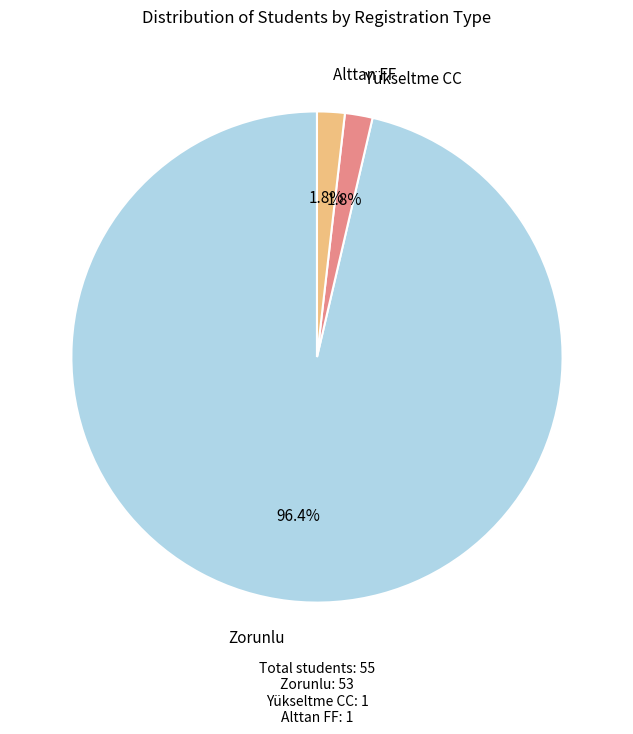

What percentage is the Alttan FF slice, to the nearest percent?

2%